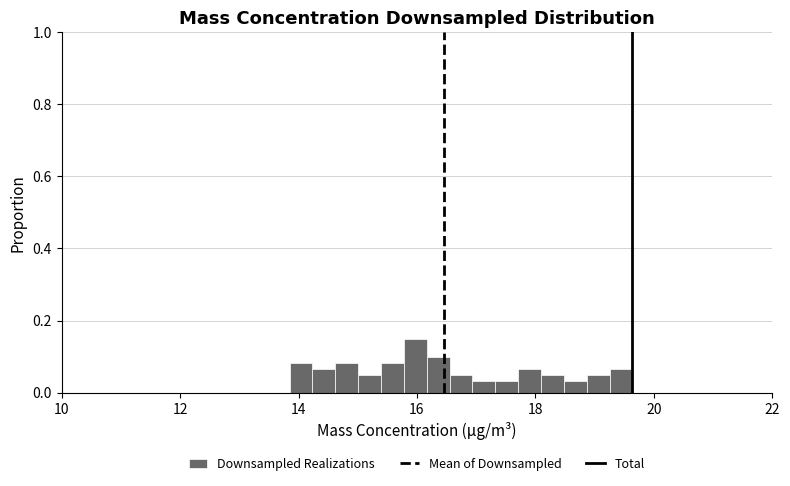

Around what value on the x-axis is the tallest bar? Give the approximate position of its centre, as read against the axis.

16.0